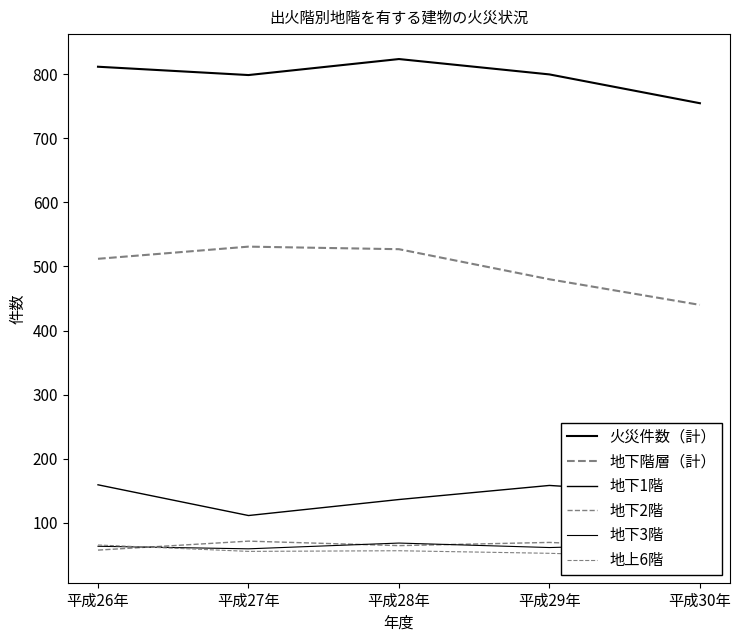

How many lines are shown in the chart?

6